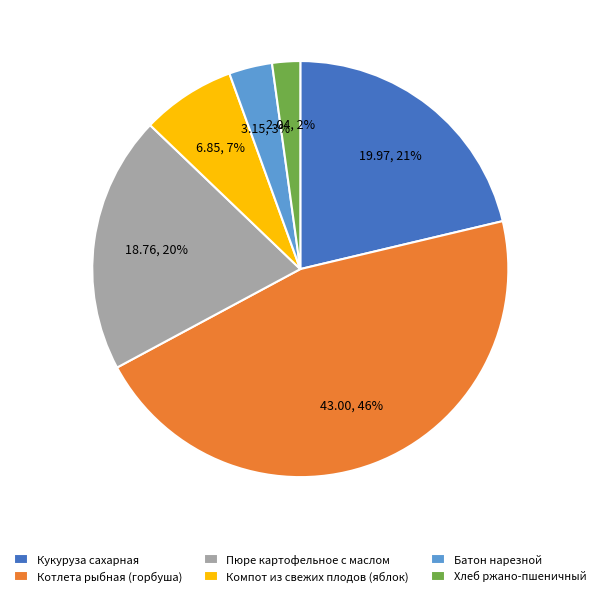

Rank the categories by value from highest to lowest.

Котлета рыбная (горбуша), Кукуруза сахарная, Пюре картофельное с маслом, Компот из свежих плодов (яблок), Батон нарезной, Хлеб ржано-пшеничный